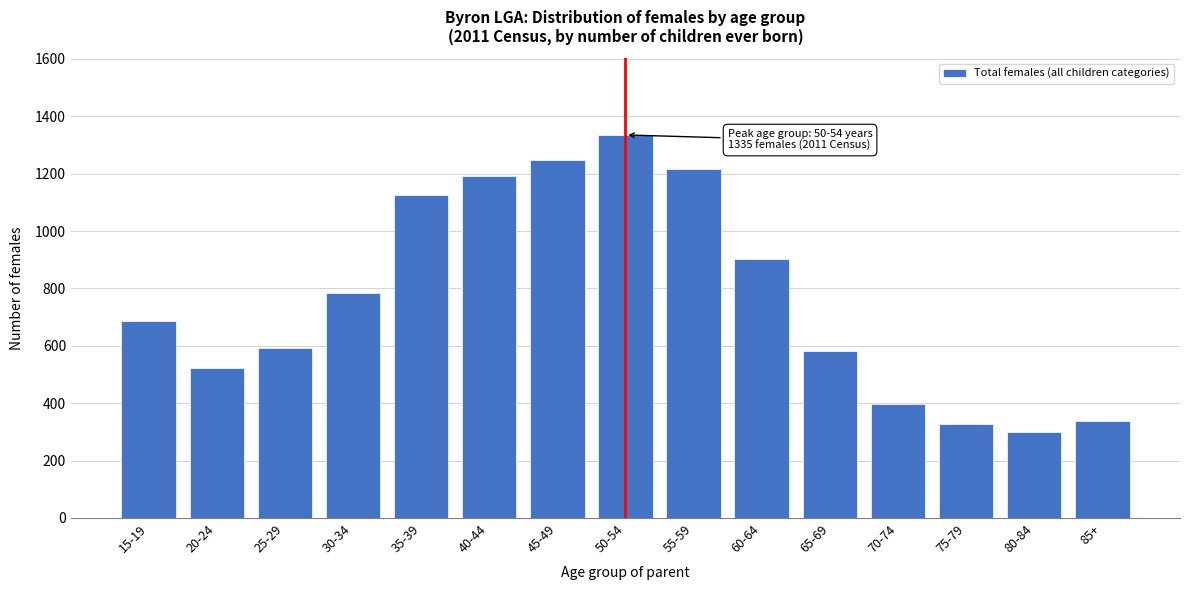

Reading left to right, transcribe all the data shown in this chart.

15-19=685	20-24=524	25-29=593	30-34=783	35-39=1124	40-44=1191	45-49=1249	50-54=1335	55-59=1217	60-64=902	65-69=582	70-74=397	75-79=329	80-84=301	85+=338